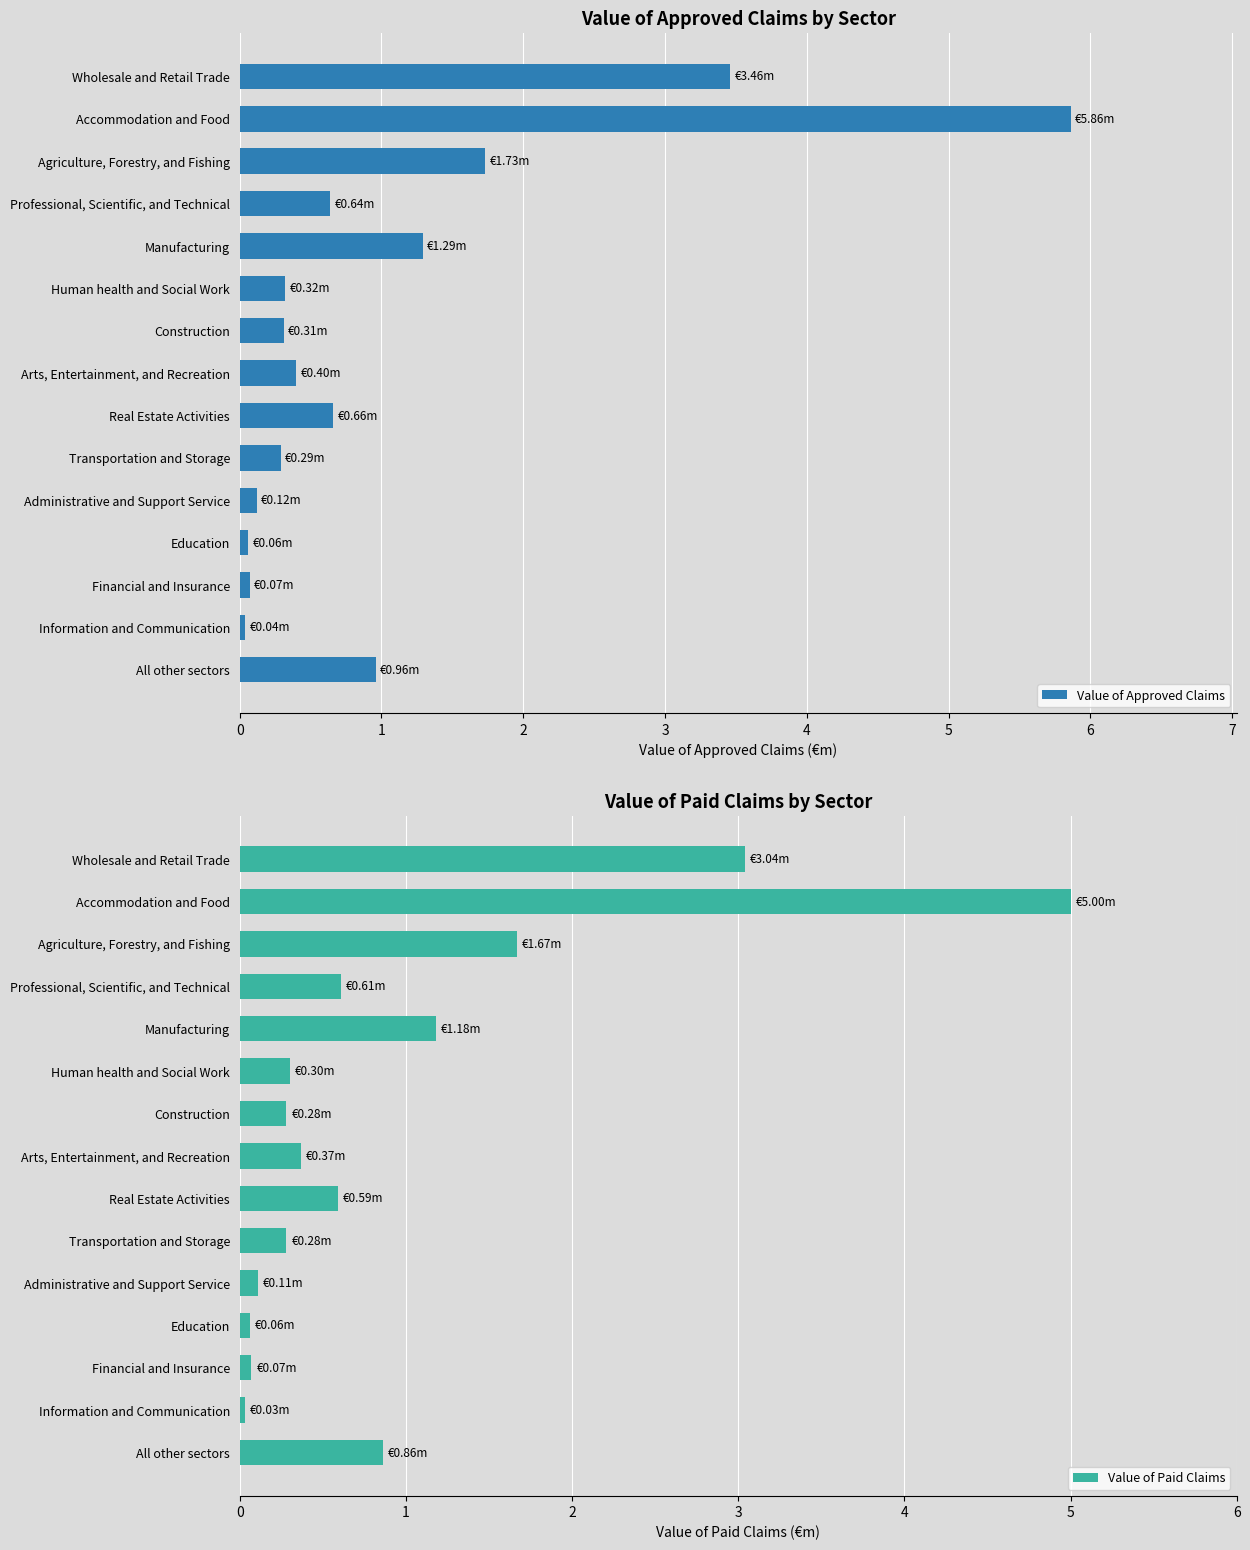

What is the value of the Value of Approved Claims bar at the 2nd from the left?

5.9